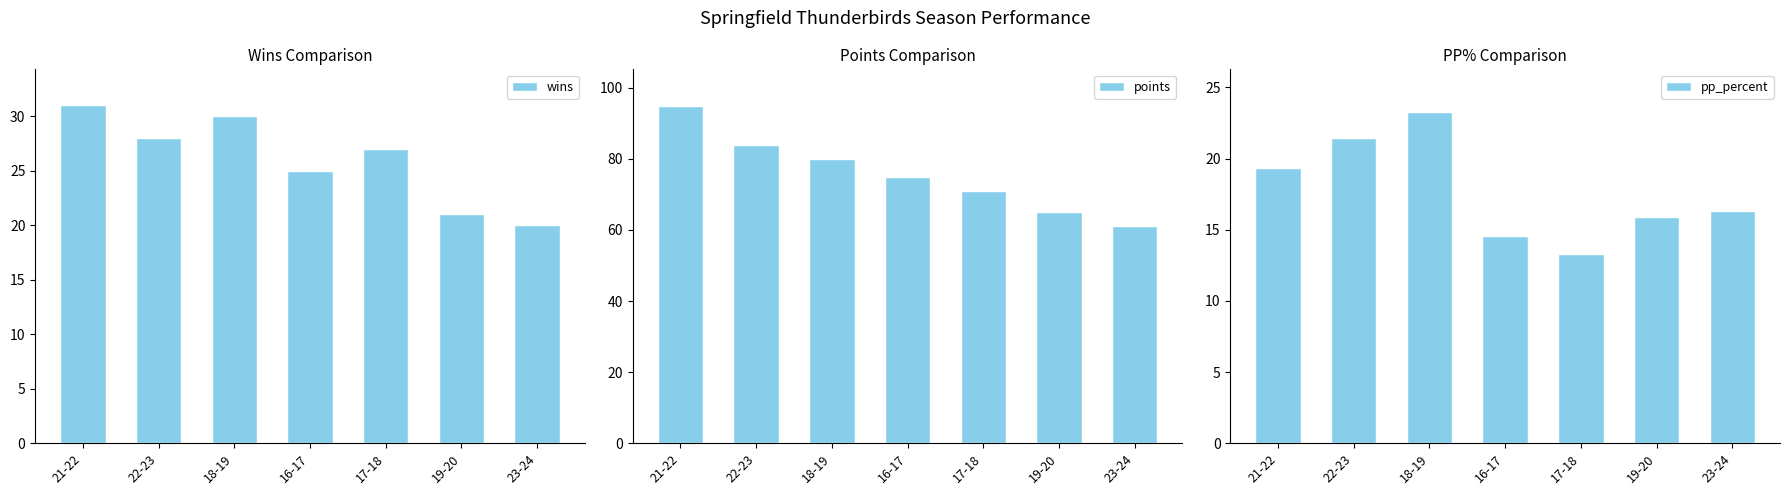

At which category is the sum across all series the highest?

21-22